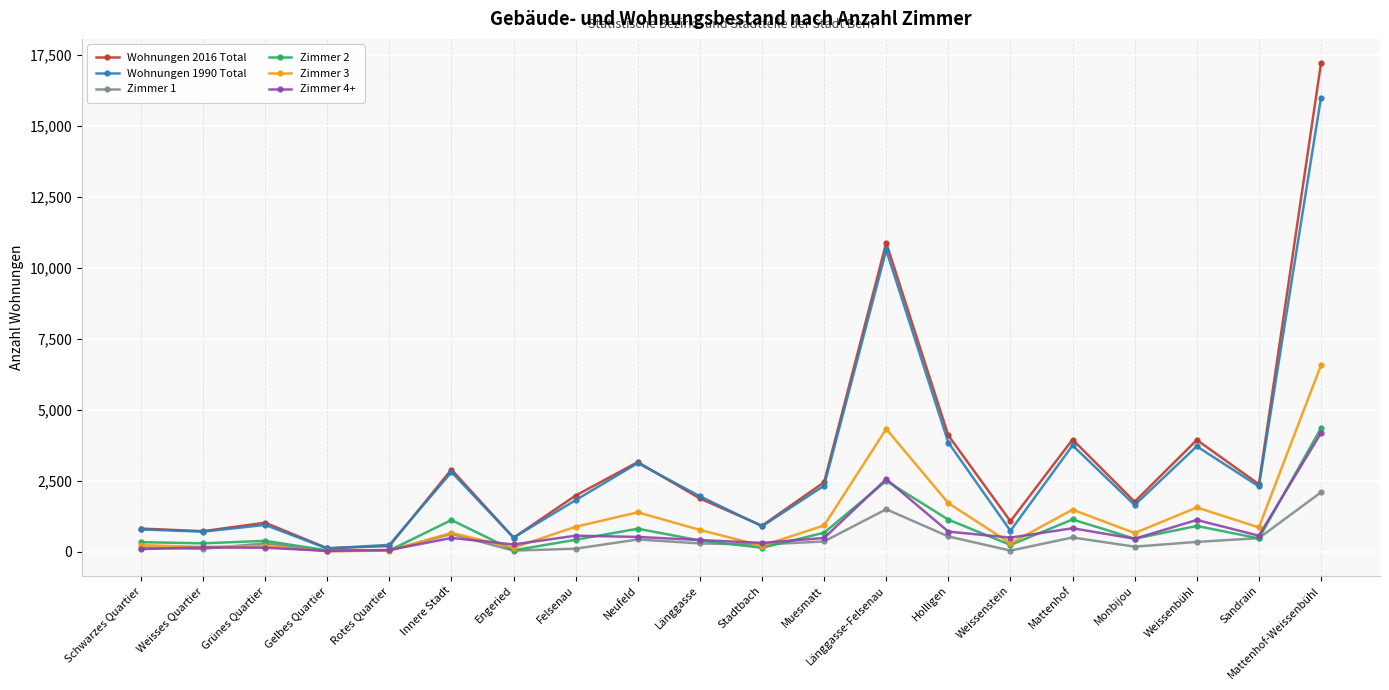

What are all the series names shown in the legend?

Wohnungen 2016 Total, Wohnungen 1990 Total, Zimmer 1, Zimmer 2, Zimmer 3, Zimmer 4+